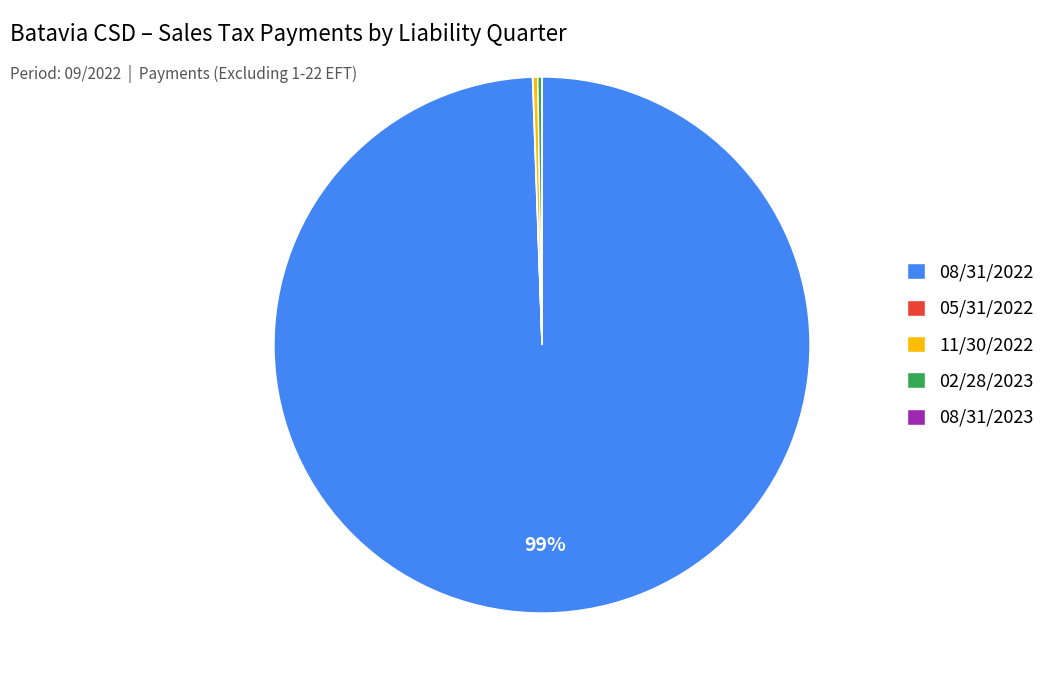

Which category has the biggest portion of the pie?

08/31/2022